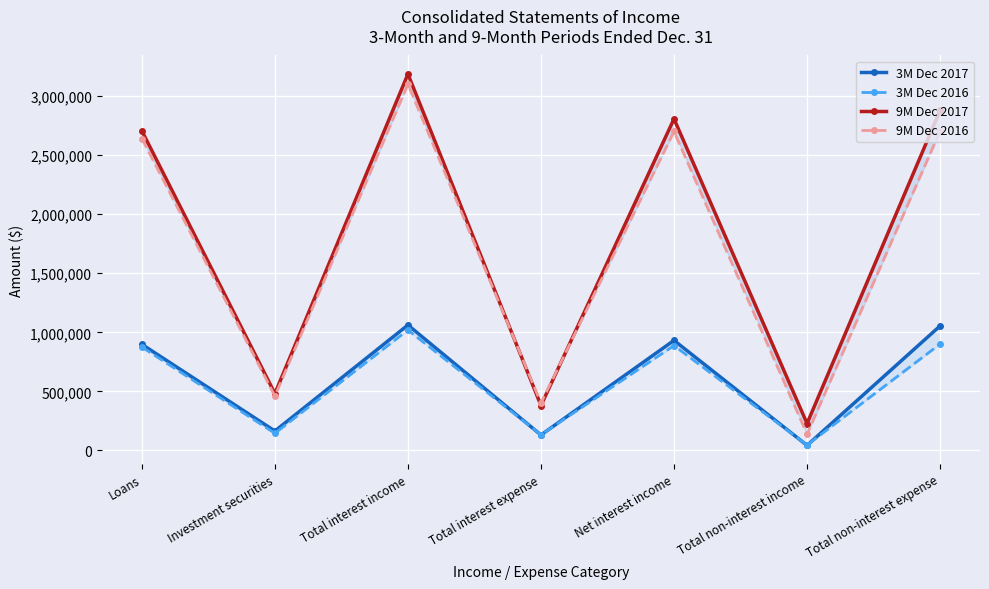

What is the approximate value of 3M Dec 2017 at Total interest income?

1061507